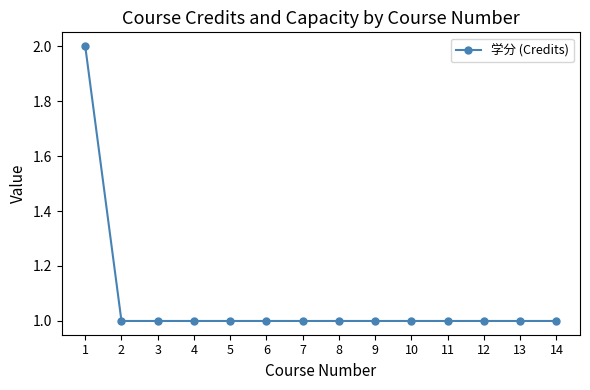

Reading left to right, extract all data points from this chart.

1=2	2=1	3=1	4=1	5=1	6=1	7=1	8=1	9=1	10=1	11=1	12=1	13=1	14=1